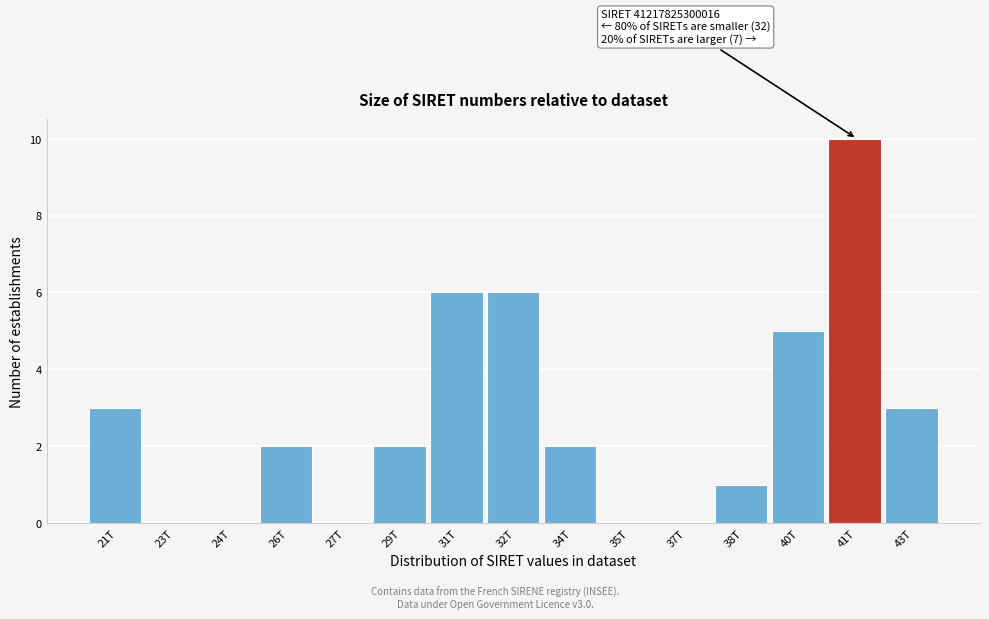

Reading left to right, list all the values displayed in this chart.

21T=3	23T=0	24T=0	26T=2	27T=0	29T=2	31T=6	32T=6	34T=2	35T=0	37T=0	38T=1	40T=5	41T=10	43T=3